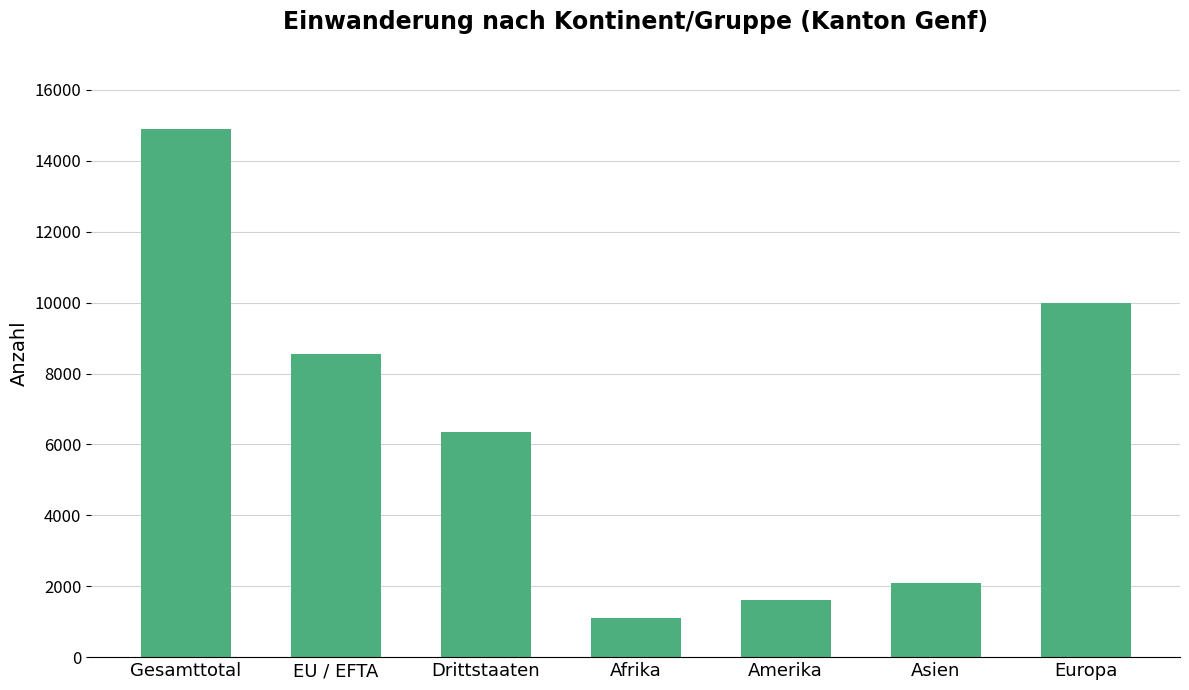

Count the number of data series in this chart.

1